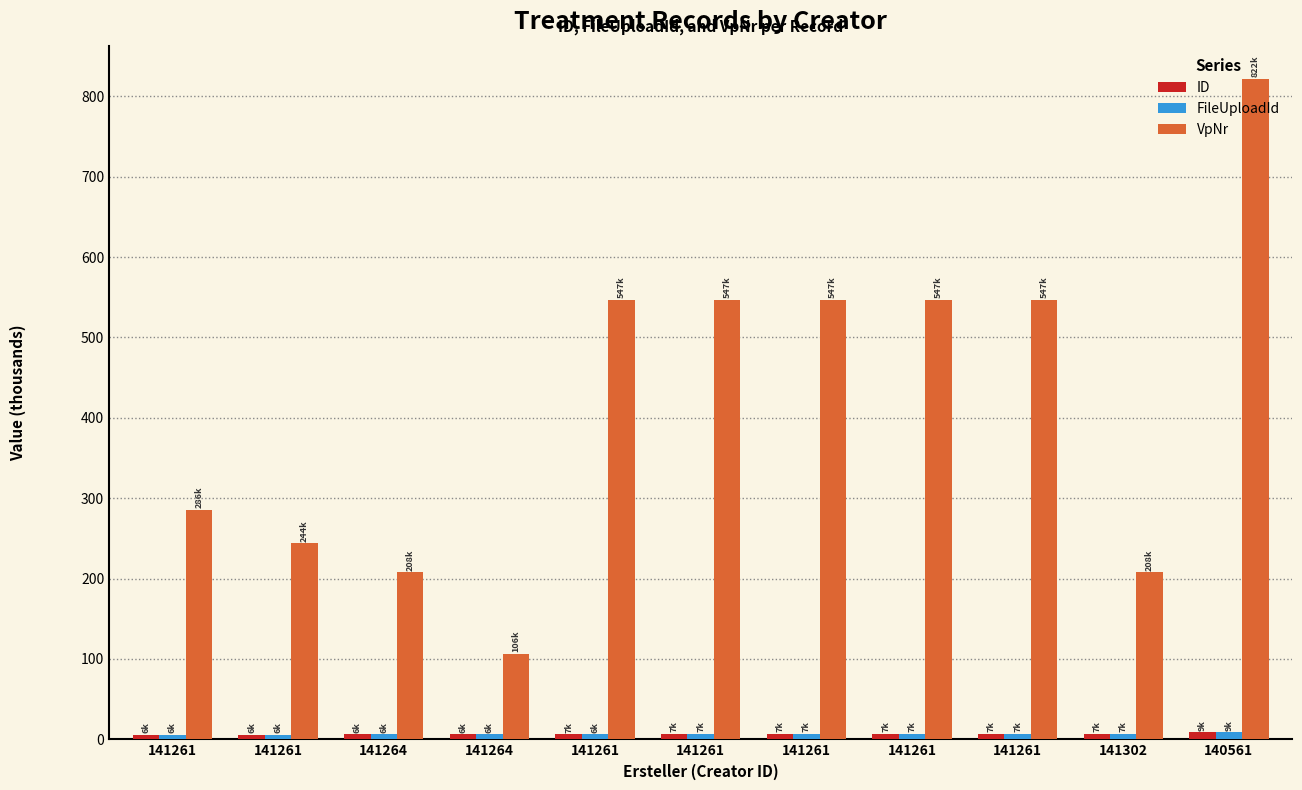

Reading right to left, list all the values displayed in this chart.

ID: 8.6	7.1	6.8	6.8	6.7	6.7	6.5	6.2	6.2	5.8	5.8
FileUploadId: 8.5	7.0	6.8	6.8	6.7	6.7	6.5	6.2	6.2	5.7	5.7
VpNr: 822.0	207.7	546.5	546.5	546.5	546.5	546.5	106.2	207.7	243.7	285.8